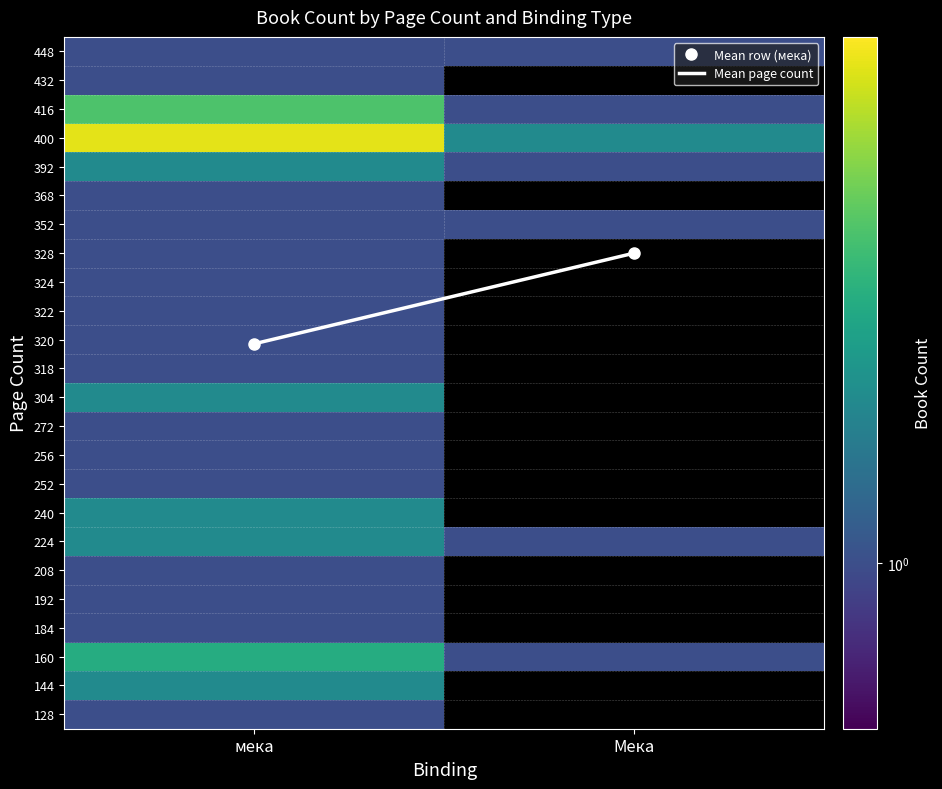

How many categories are shown in the chart?

2